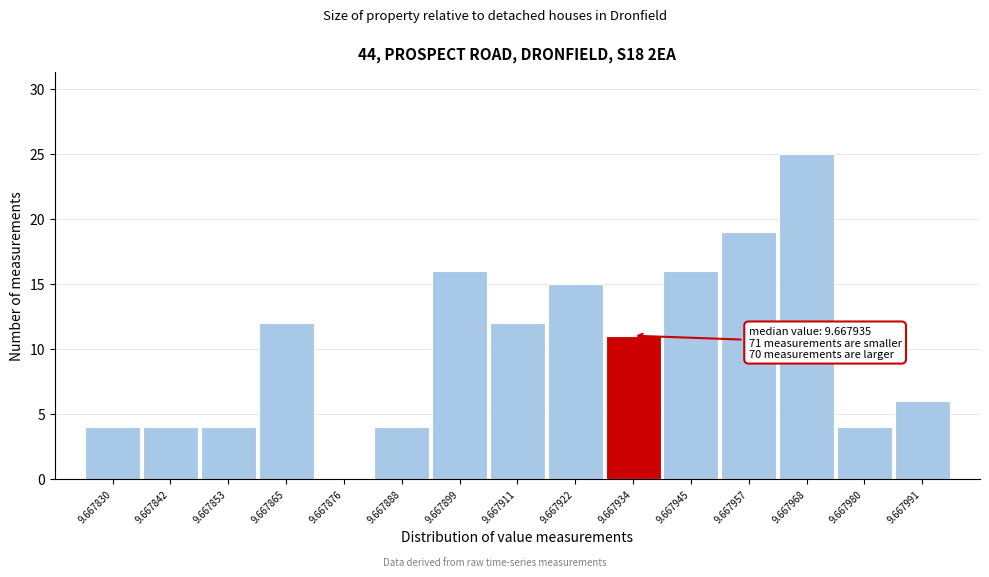

Reading left to right, extract all data points from this chart.

9.667830=4	9.667842=4	9.667853=4	9.667865=12	9.667876=0	9.667888=4	9.667899=16	9.667911=12	9.667922=15	9.667934=11	9.667945=16	9.667957=19	9.667968=25	9.667980=4	9.667991=6